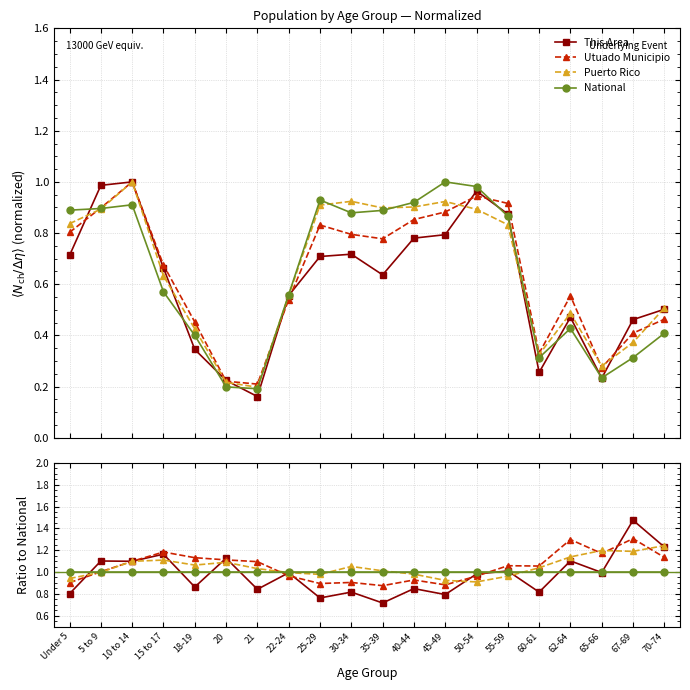

True or false: This Area has a value of 0.8 at 40-44.

True